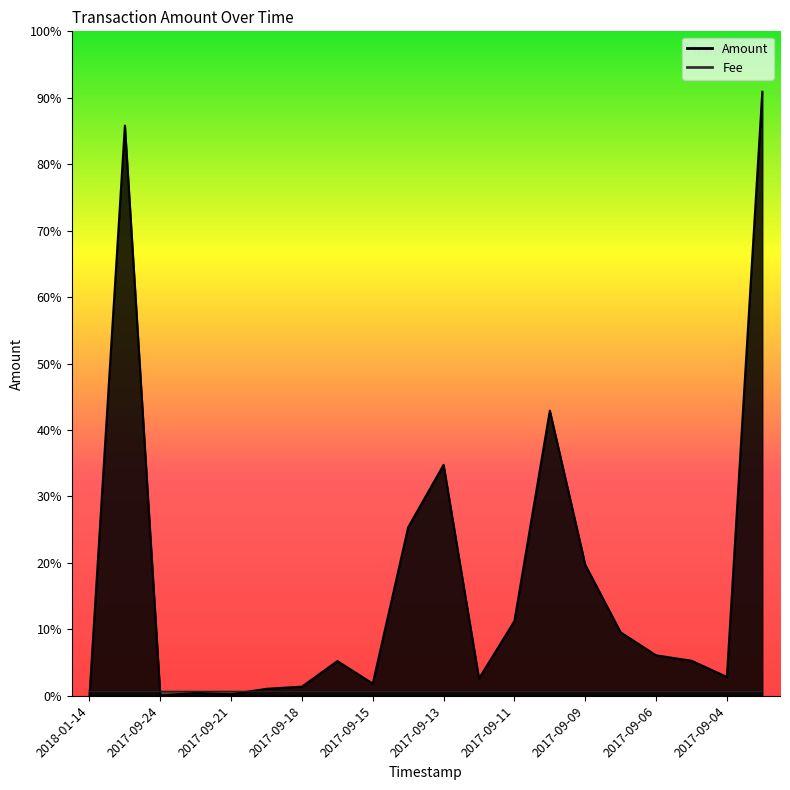

Does the chart have visible grid lines?

No